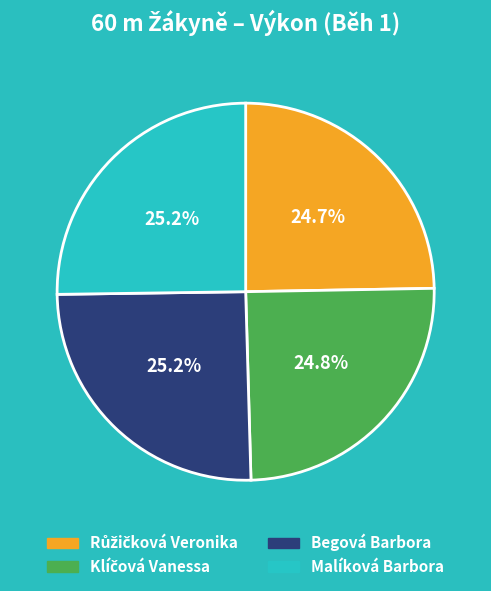

Does Malíková Barbora represent more than half of the total?

No